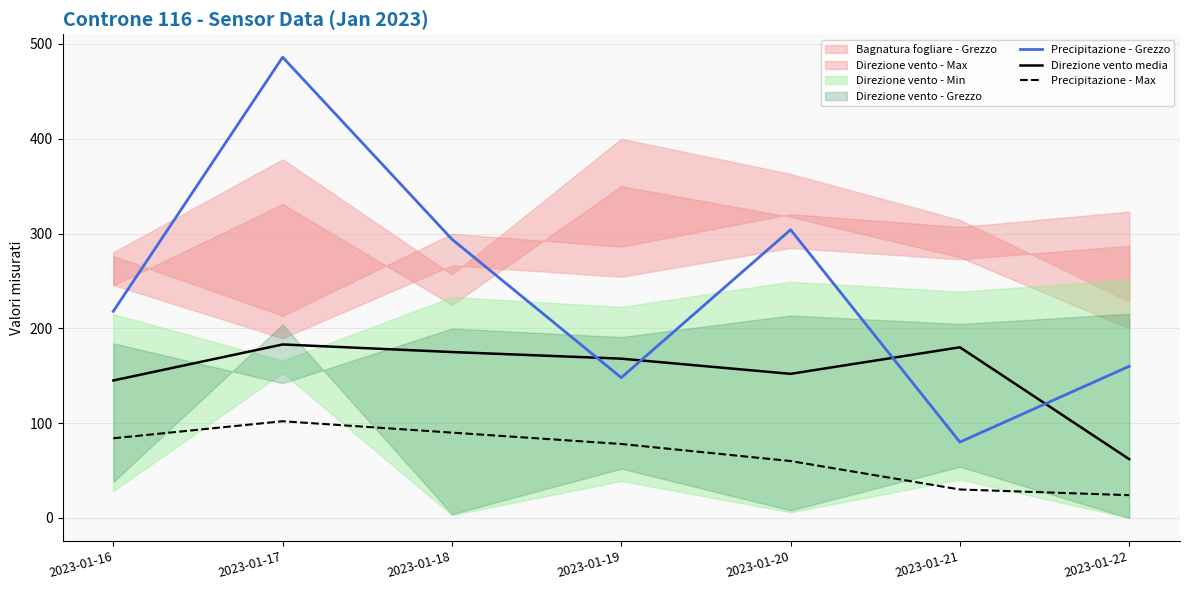

True or false: Precipitazione - Grezzo has a value of 80 at 2023-01-22.

False